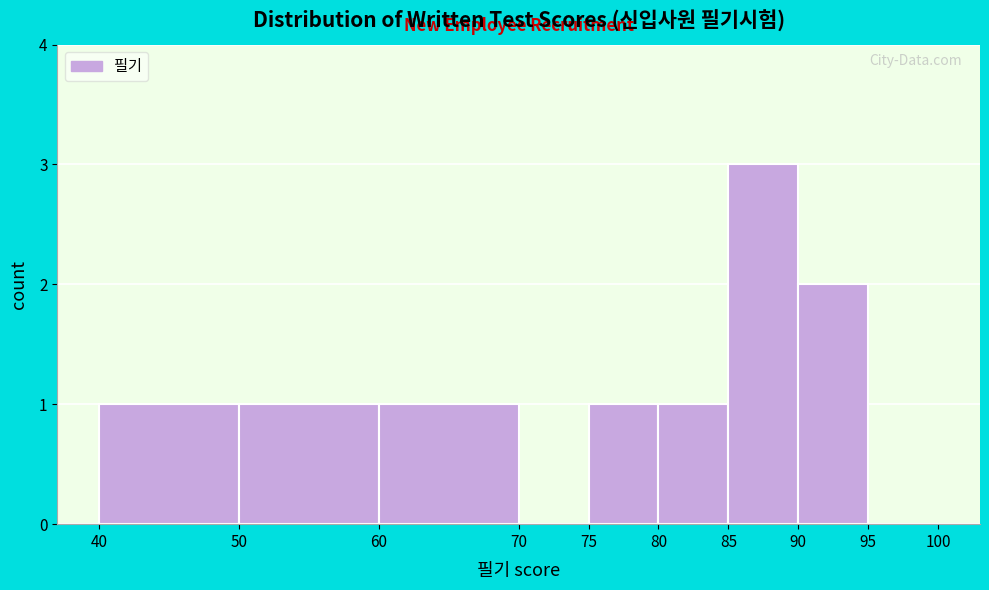

Reading left to right, list every bar in this chart as the range it spans on the x-axis followed by its height. The values are not printed on the chart, so give them approximately, as read against the axis.

40 to 50: 1
50 to 60: 1
60 to 70: 1
70 to 75: 0
75 to 80: 1
80 to 85: 1
85 to 90: 3
90 to 95: 2
95 to 100: 0